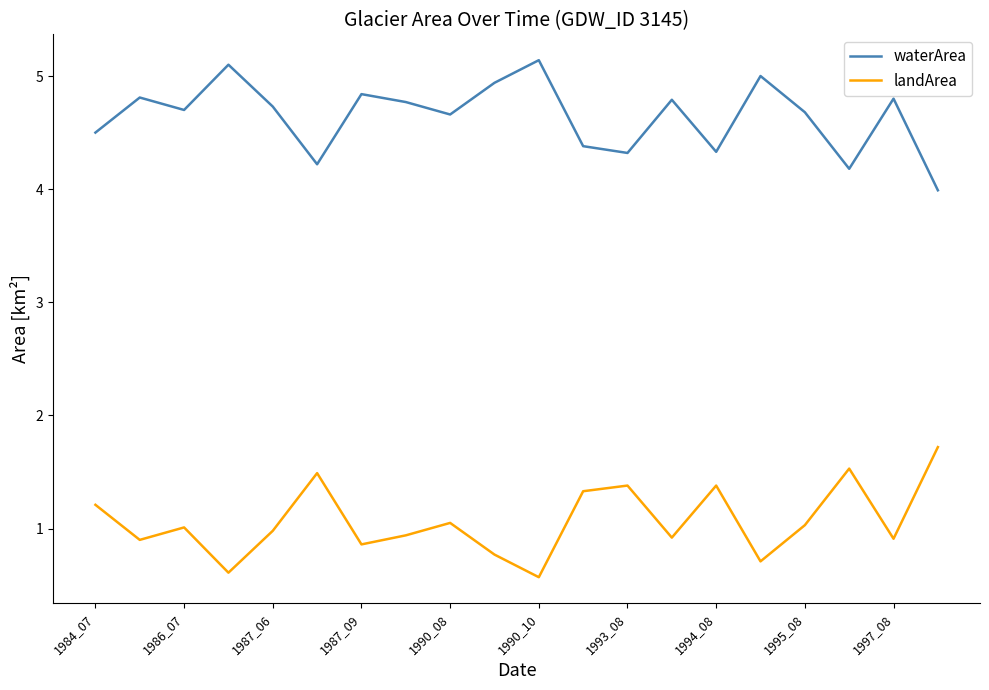

True or false: waterArea and landArea cross at least once.

False